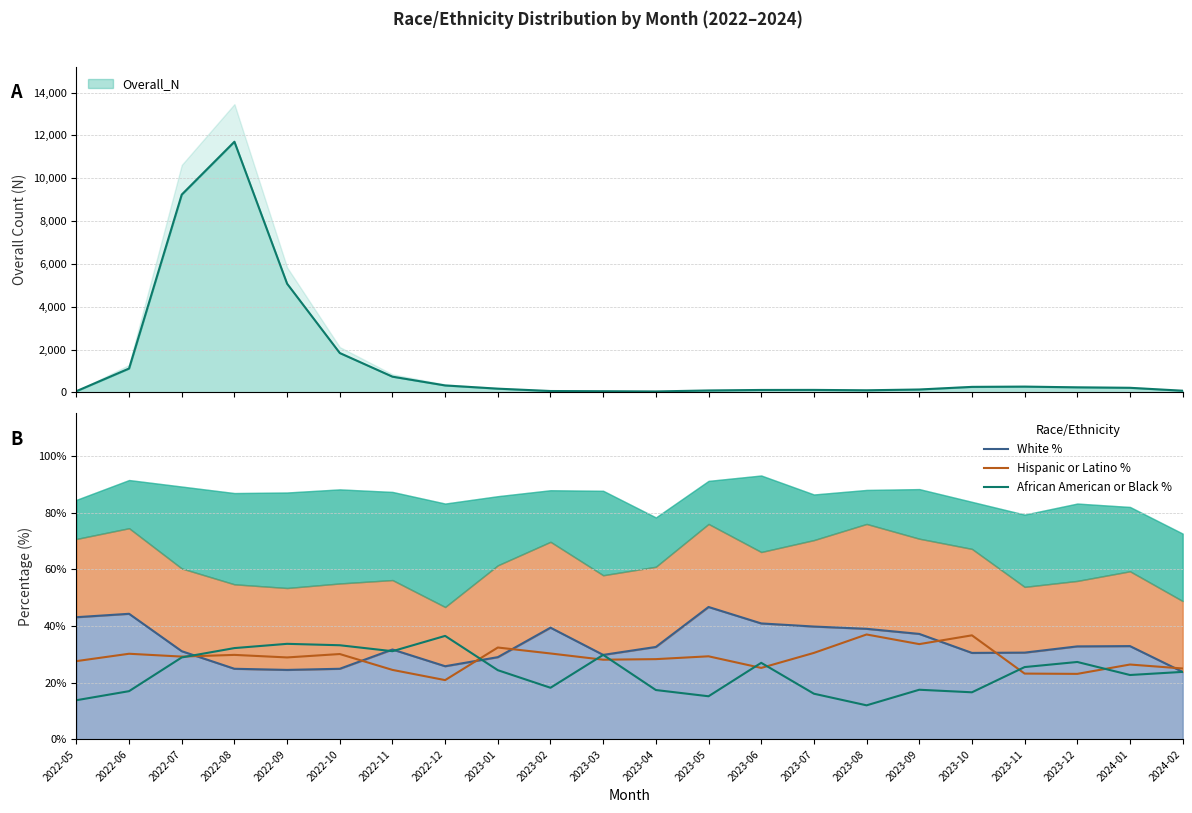

What is the approximate value of White % at 2023-03?

29.8